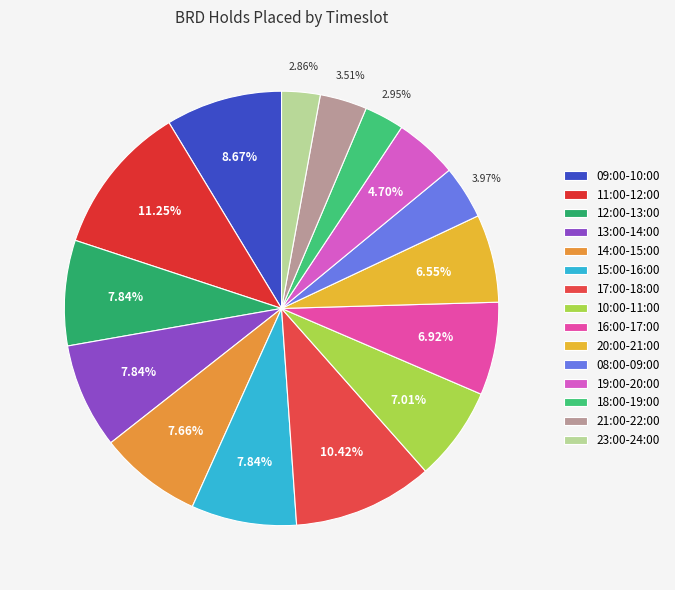

To the nearest percent, what is the average slice percentage?

7%